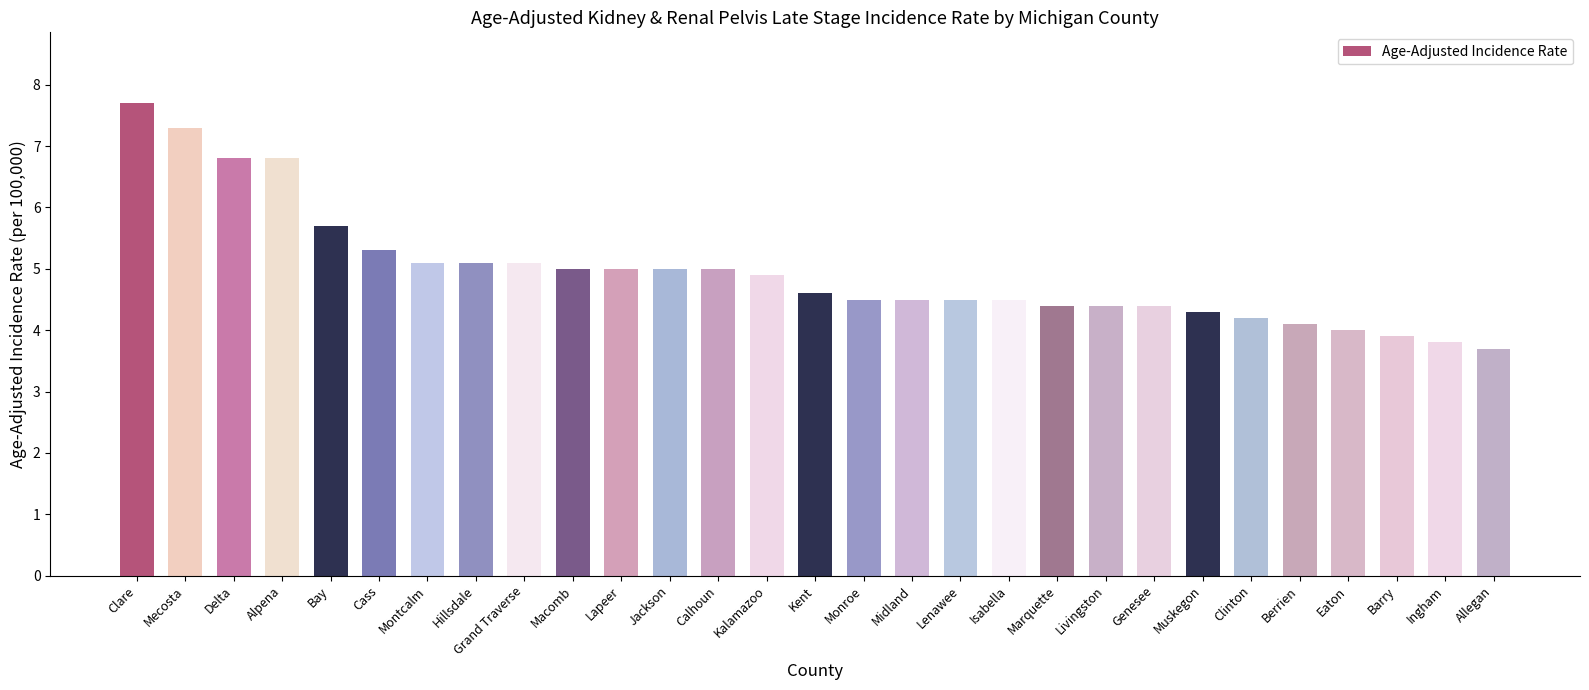

At which category does the chart reach its minimum across all series?

Allegan